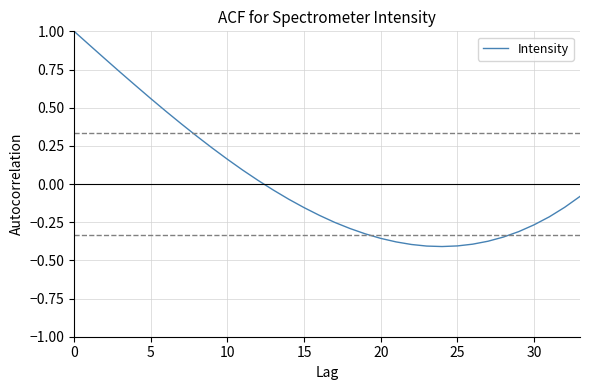

Count the number of data series in this chart.

1